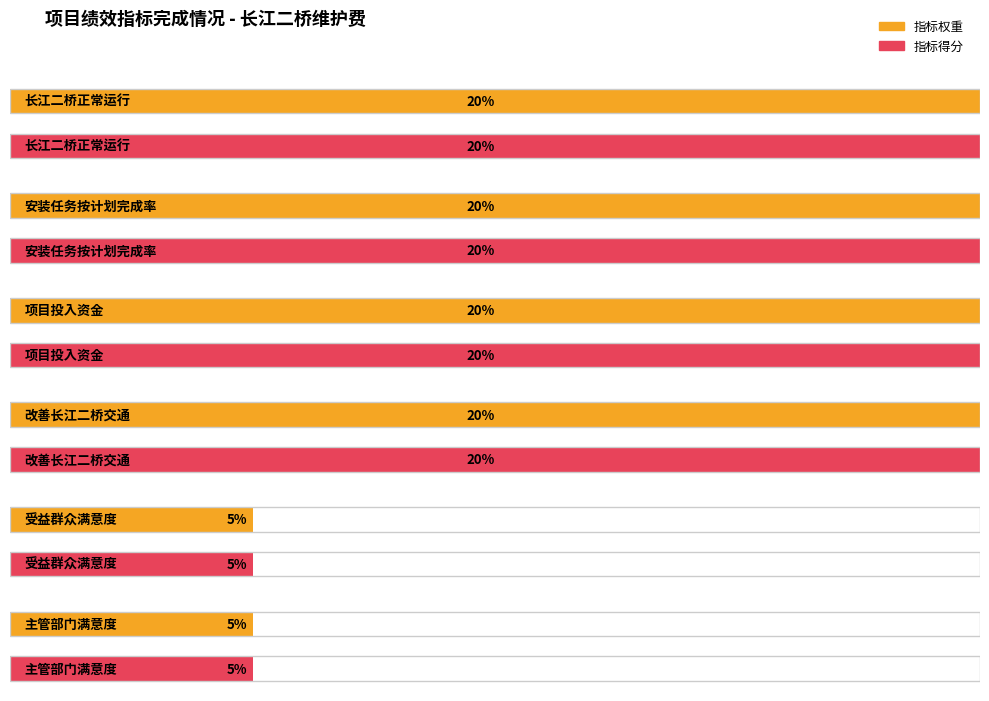

Rank the categories by 指标得分 value from highest to lowest.

长江二桥正常运行, 安装任务按计划完成率, 项目投入资金, 改善长江二桥交通, 受益群众满意度, 主管部门满意度